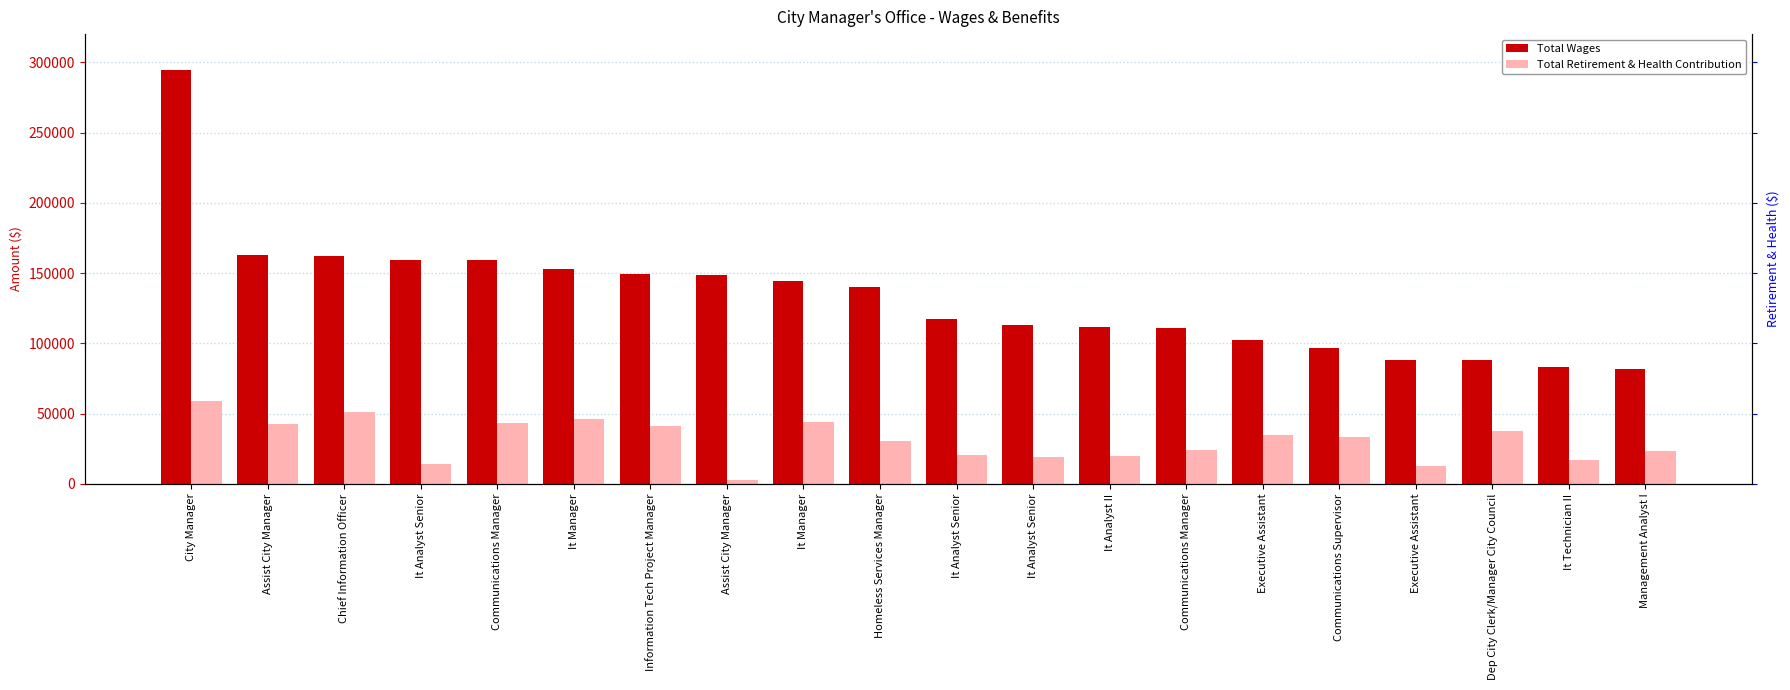

What is the label of the 3rd bar from the right?

Dep City Clerk/Manager City Council